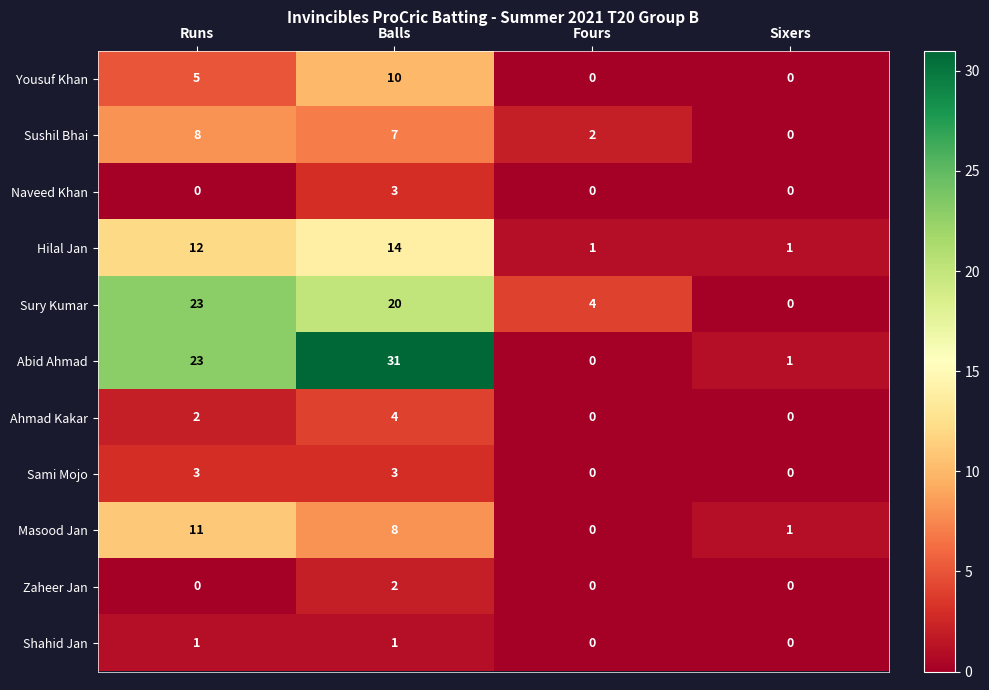

Which series has the largest total across all categories?

Abid Ahmad